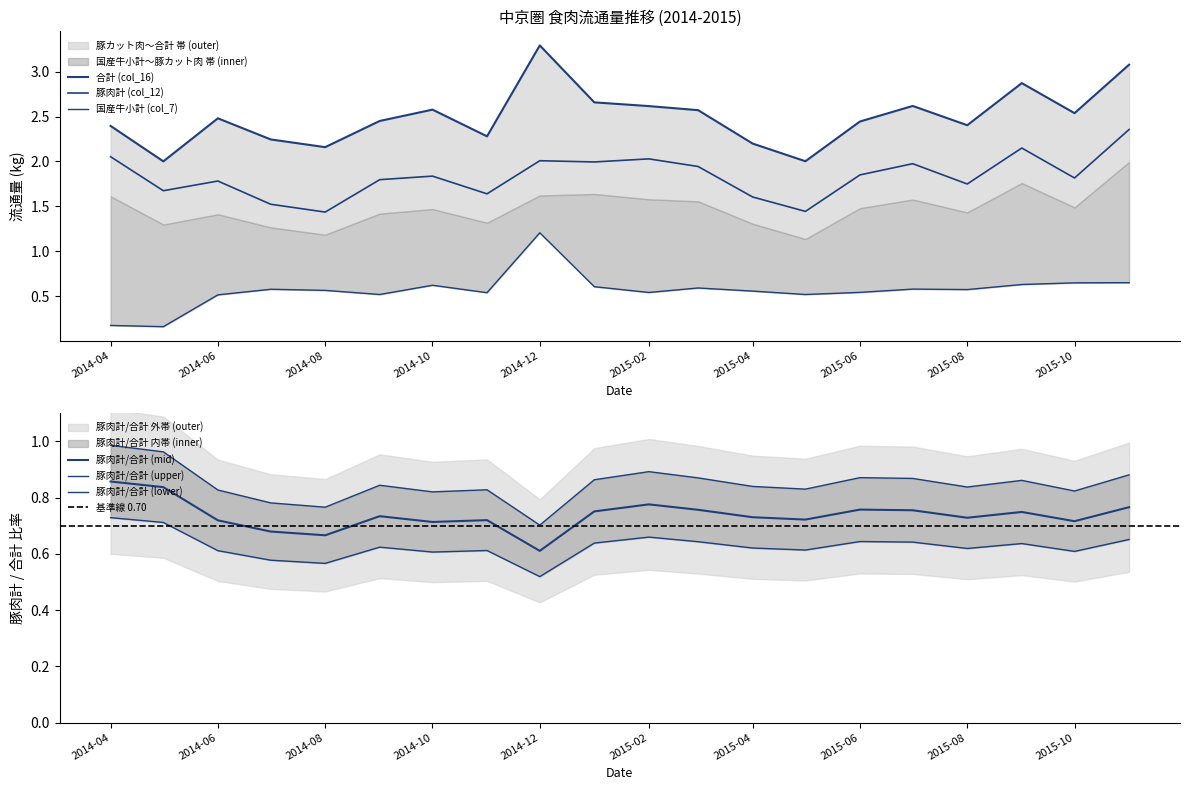

True or false: 交雑牛チルド (col_6) has more than 1 points higher than both neighbors.

True